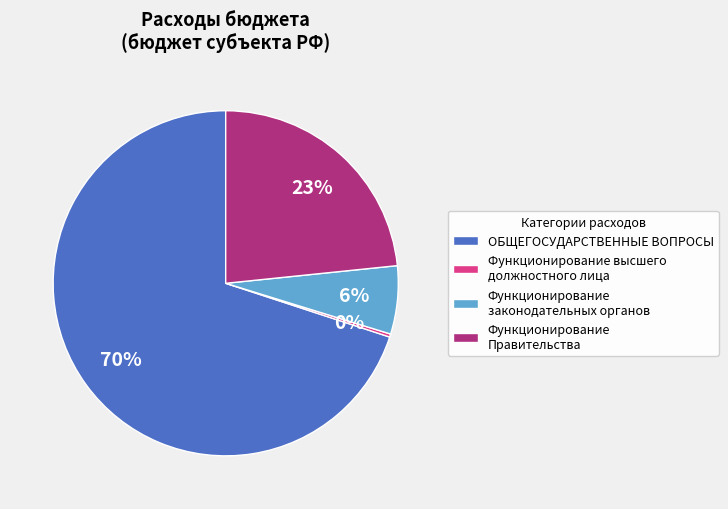

True or false: Функционирование Правительства accounts for 8% of the total.

False